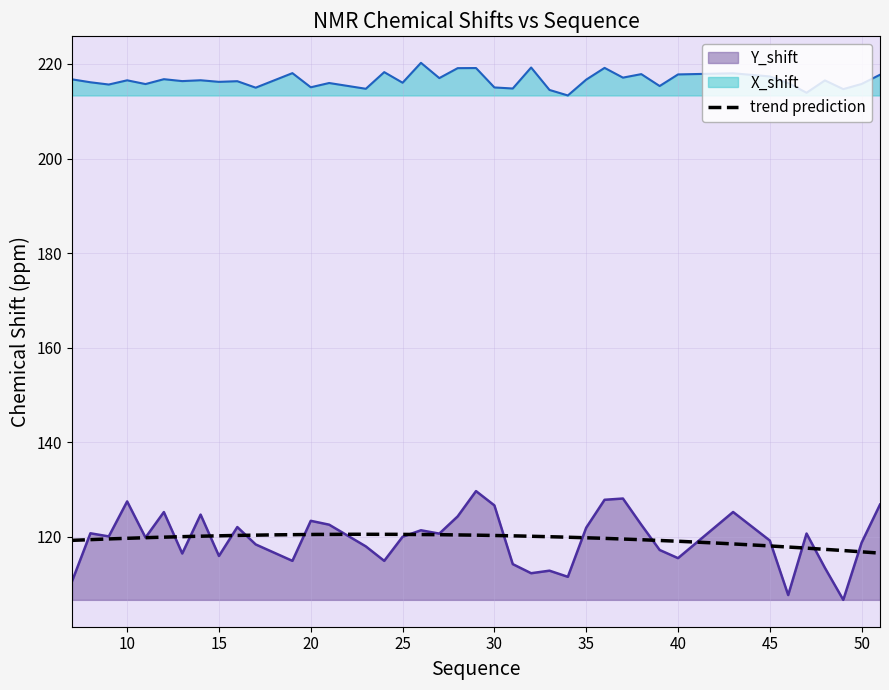

What is the spread (max minus min) of values at 36?

91.3